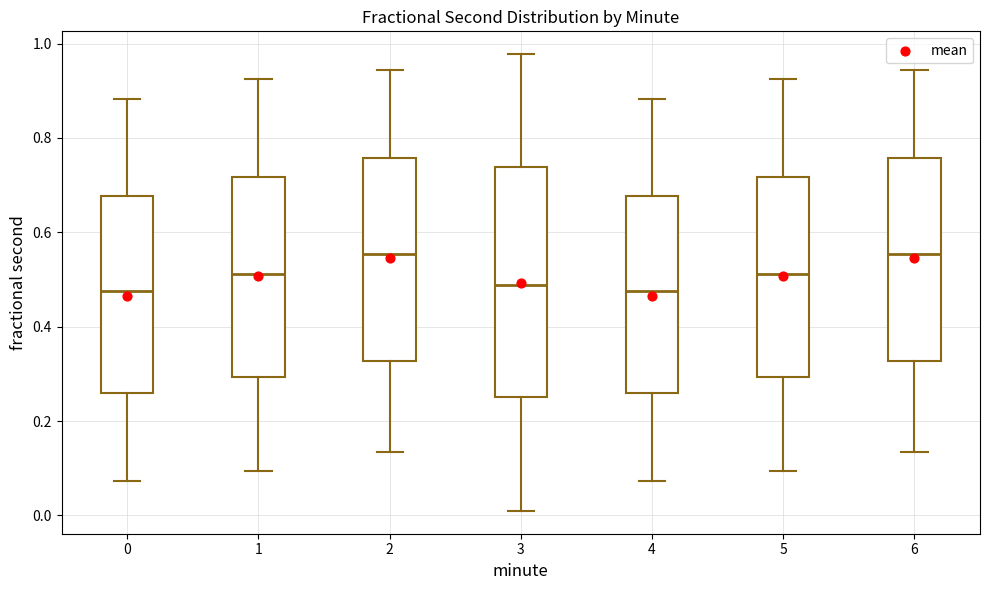

Reading left to right, transcribe this box plot: for each box, give where its median line is, the range the box spans, and where its two whiskers end, as read against the y-axis. The values are not printed on the chart, so give them approximately, as read against the axis.

0: median 0.48, box 0.26 to 0.68, whiskers 0.08 to 0.88
1: median 0.52, box 0.30 to 0.72, whiskers 0.10 to 0.92
2: median 0.56, box 0.32 to 0.76, whiskers 0.14 to 0.94
3: median 0.48, box 0.26 to 0.74, whiskers 0.00 to 0.98
4: median 0.48, box 0.26 to 0.68, whiskers 0.08 to 0.88
5: median 0.52, box 0.30 to 0.72, whiskers 0.10 to 0.92
6: median 0.56, box 0.32 to 0.76, whiskers 0.14 to 0.94